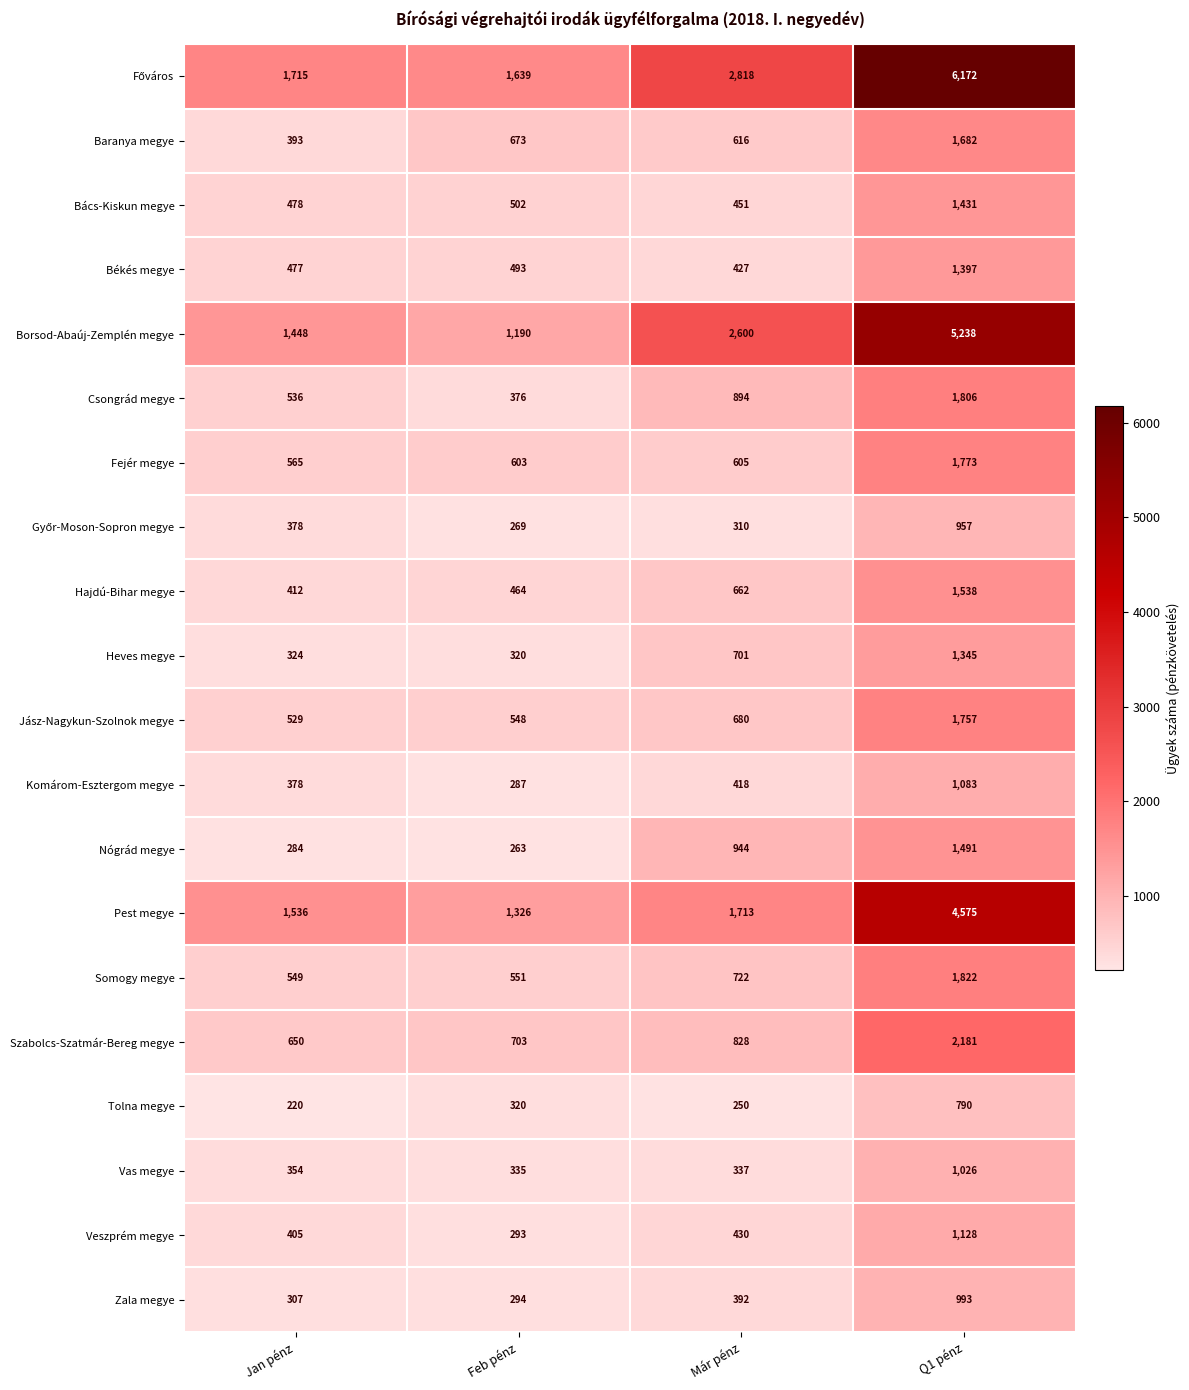

Which series changed the most between Feb pénz and Már pénz?

Borsod-Abaúj-Zemplén megye